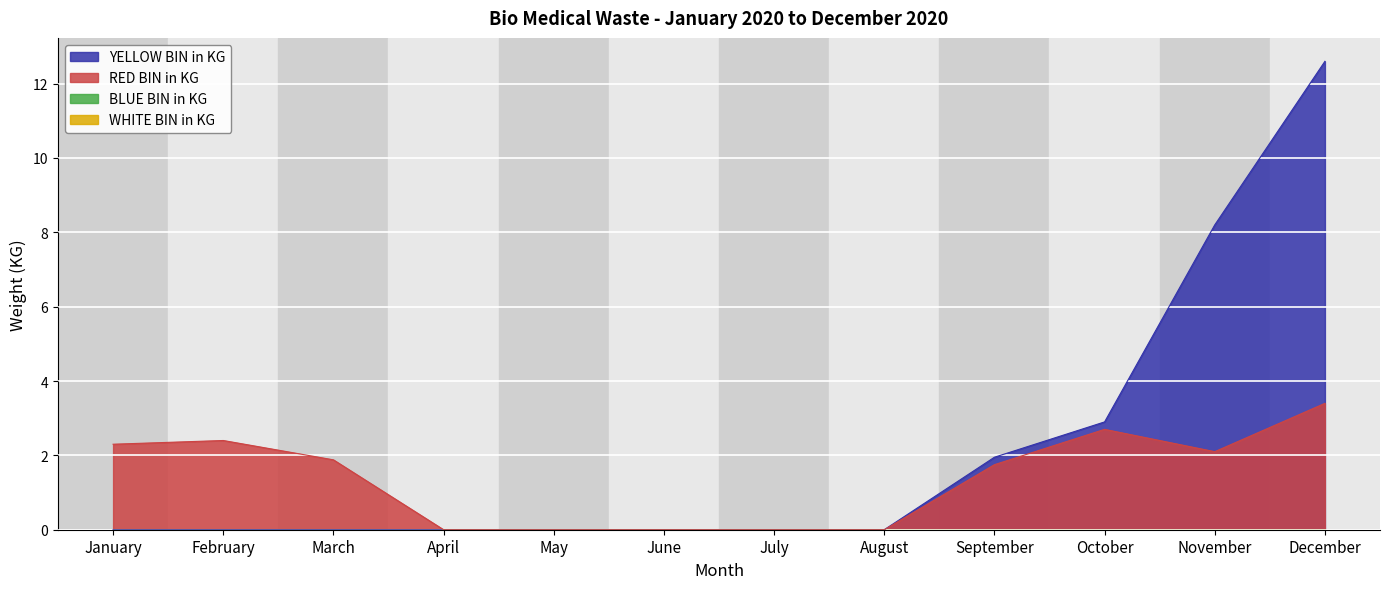

How many values in RED BIN in KG are above zero?

7